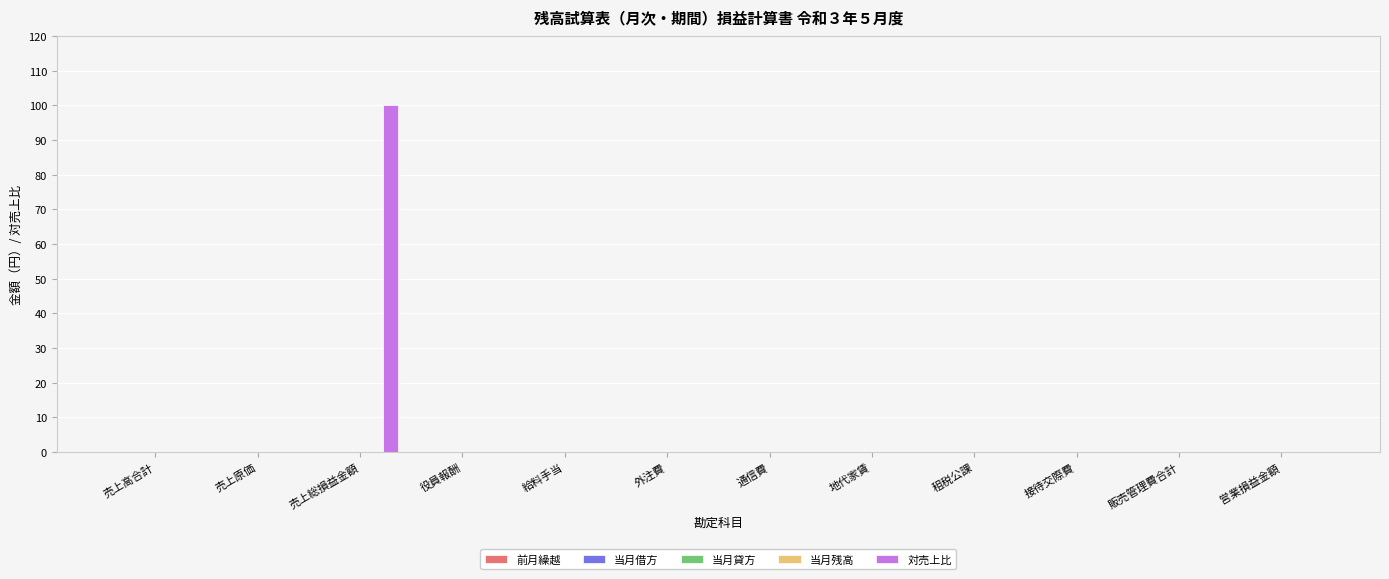

What is the sum of all values?

100